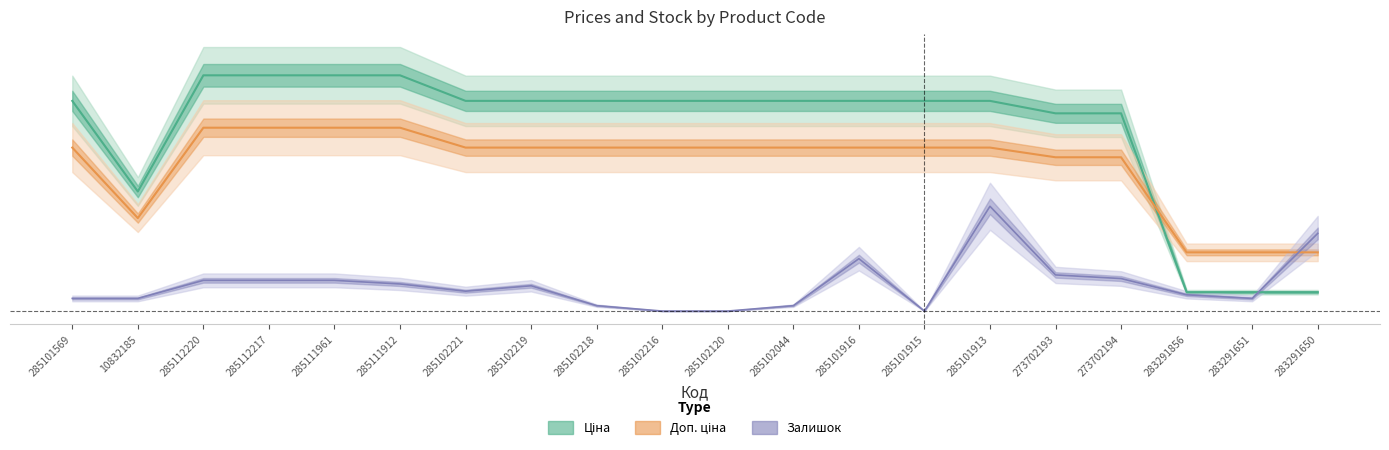

After their last crossing, which series has the higher values: Доп. ціна or Залишок?

Залишок